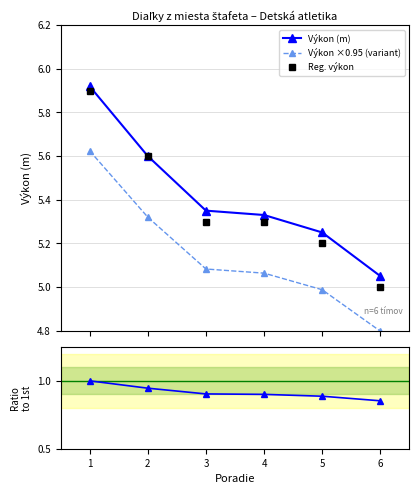

What is the minimum value for Výkon ×0.95 (variant)?

4.8